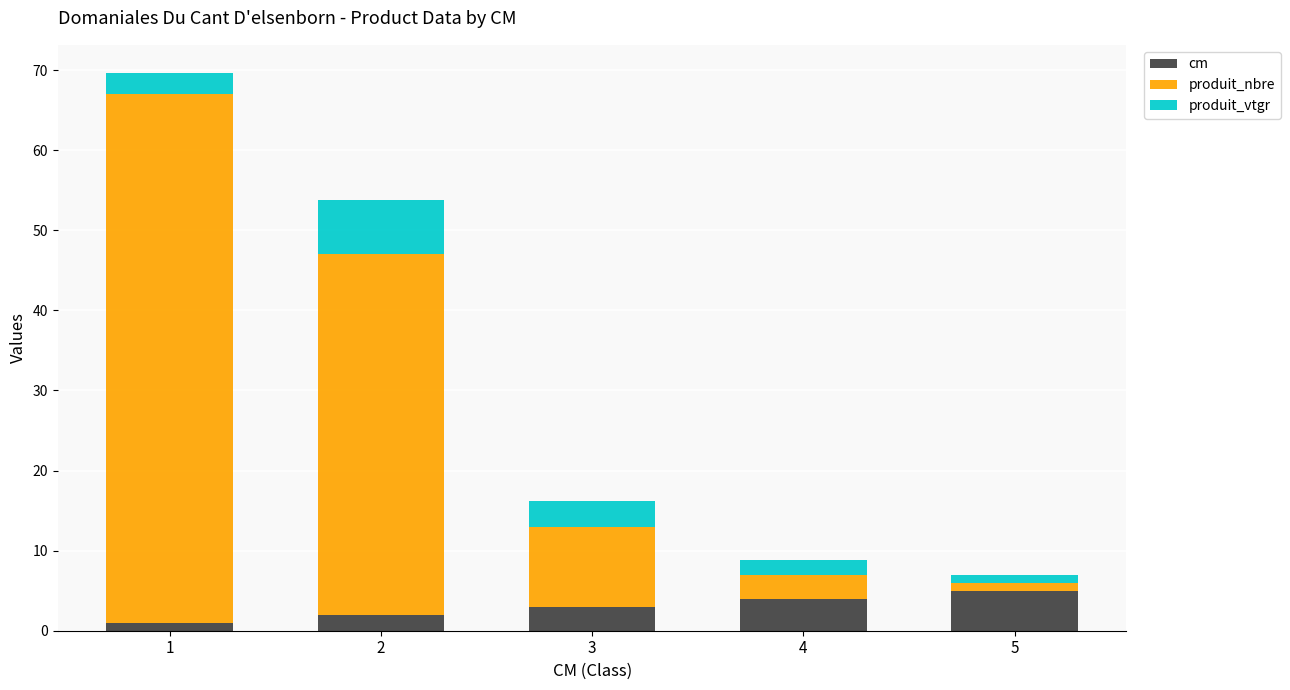

The value of cm at 1 is 1.0. True or false?

True